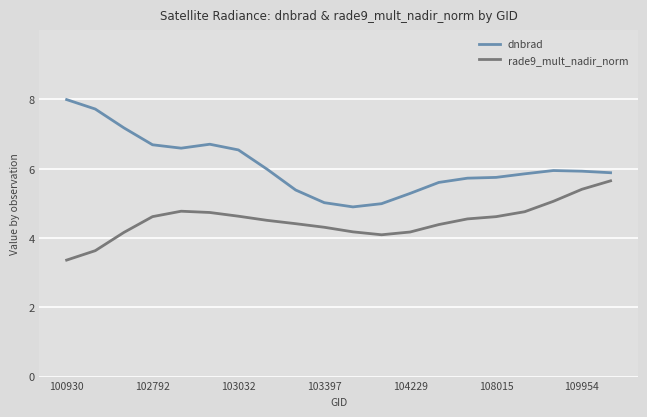

True or false: dnbrad and rade9_mult_nadir_norm cross at least once.

False